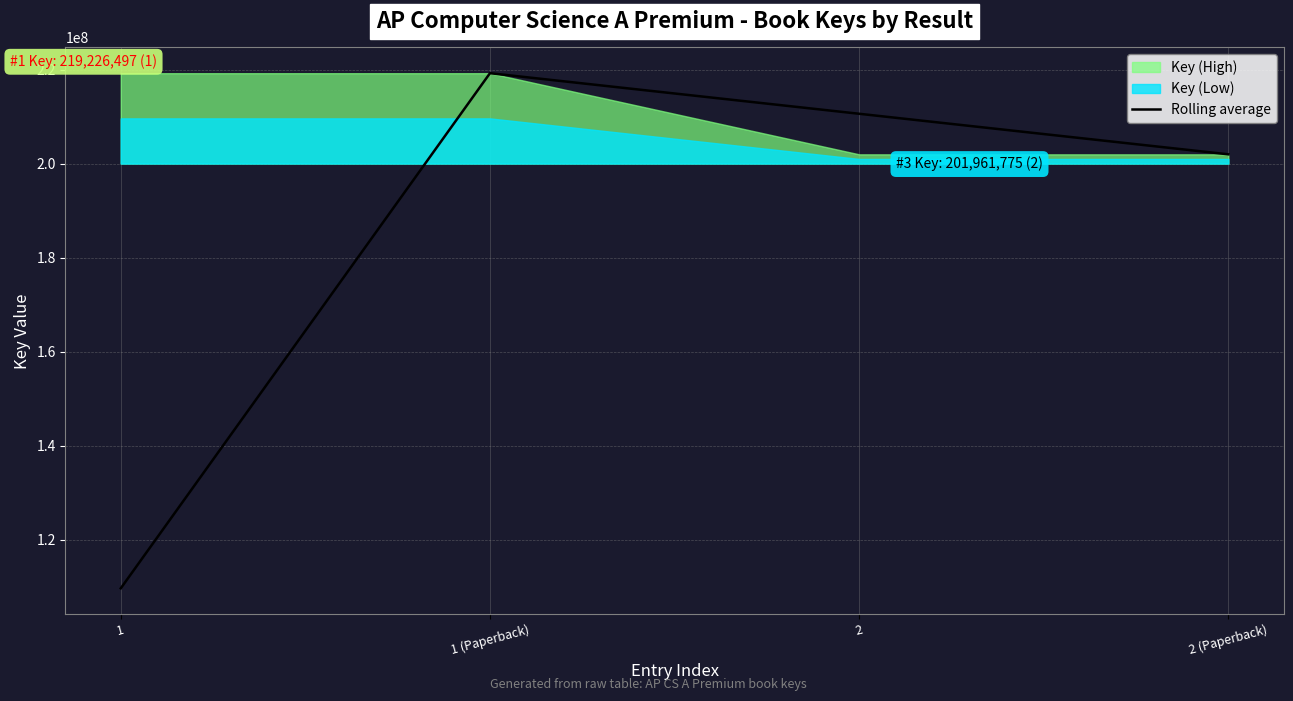

Is it true that the value at 2 (Paperback) is 201961775.0?

True